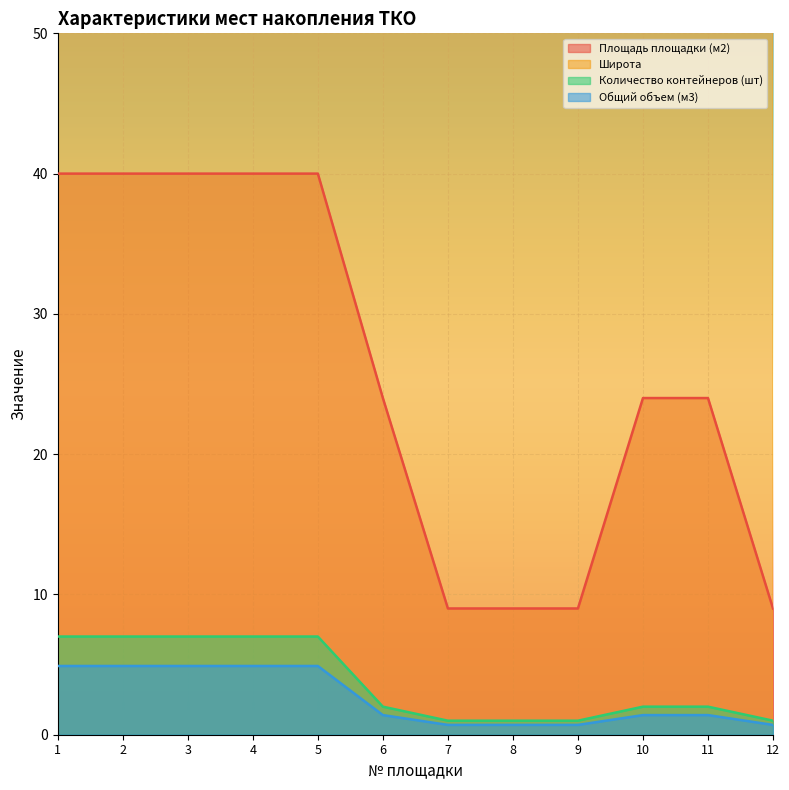

Which category has the lowest value in the Общий объем (м3) series?

7